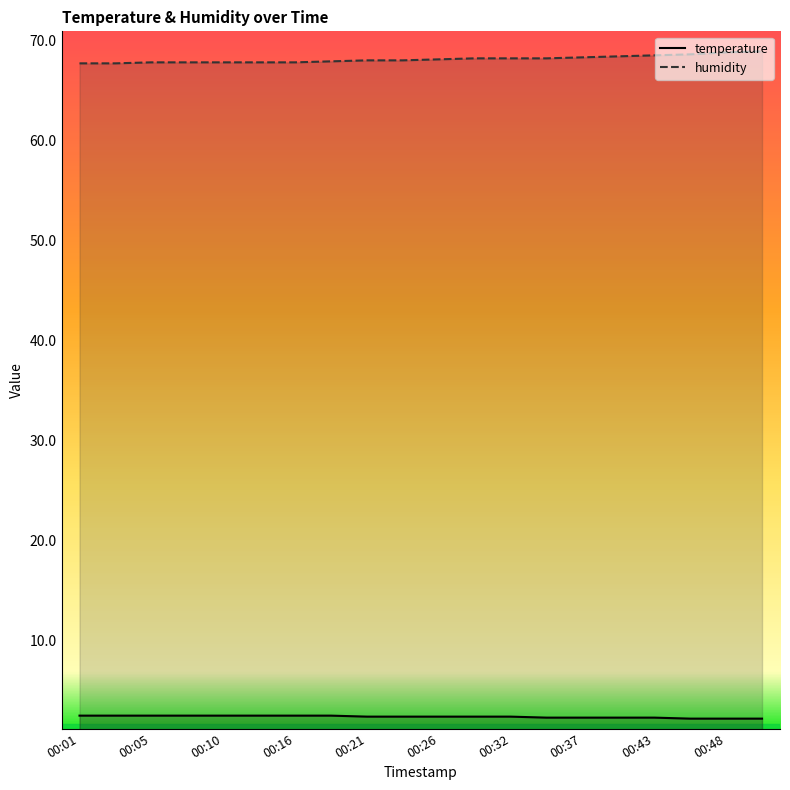

True or false: temperature has a value of 1.6 at 00:21.

False